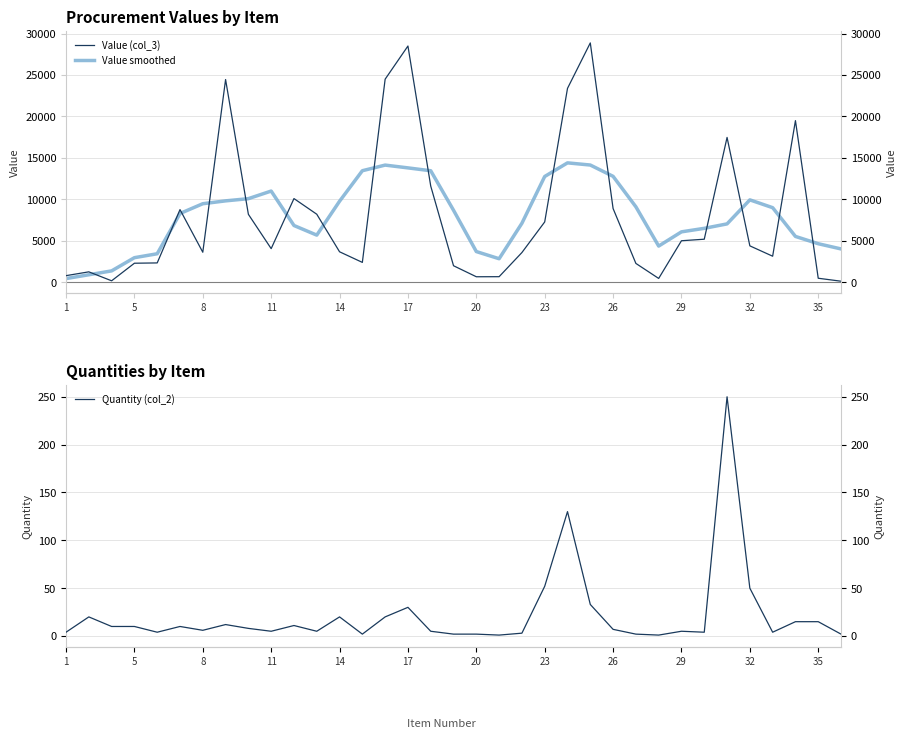

True or false: Value (col_3) has more than 2 interior local peaks.

True